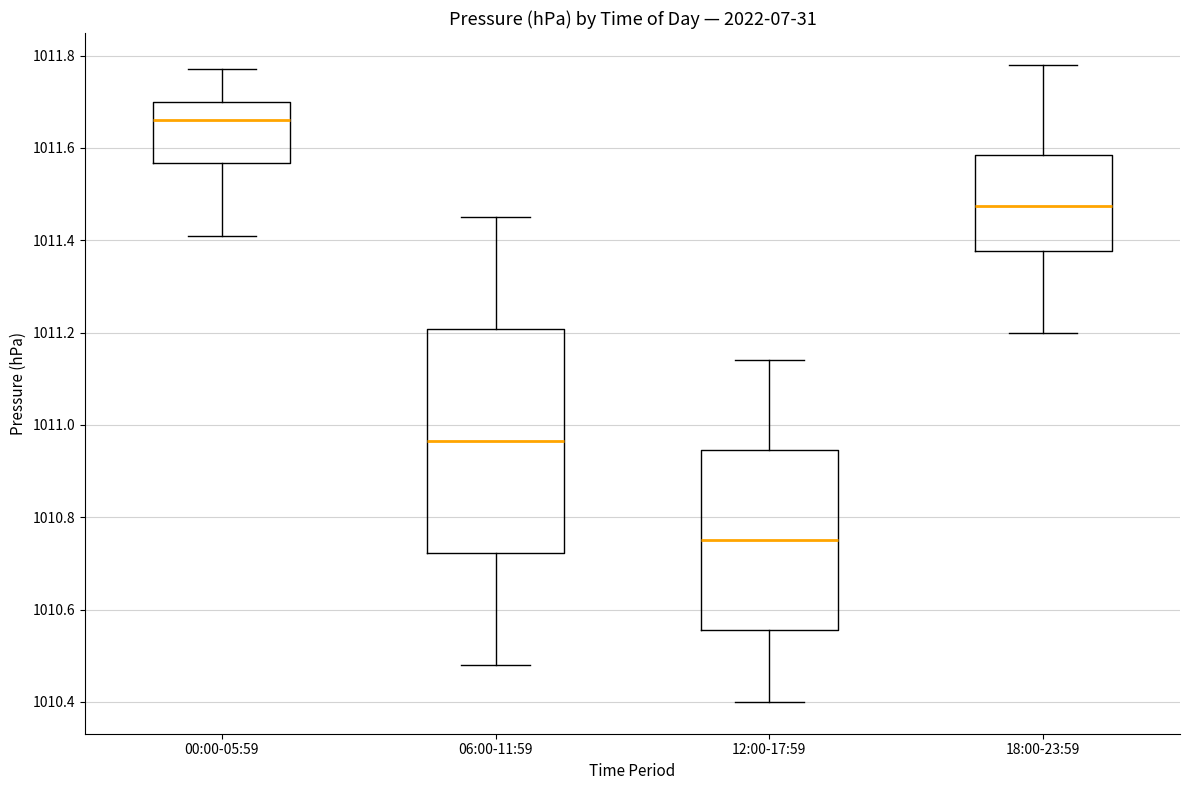

Comparing the boxes themselves (not the whiskers), which one is the tallest?

06:00-11:59